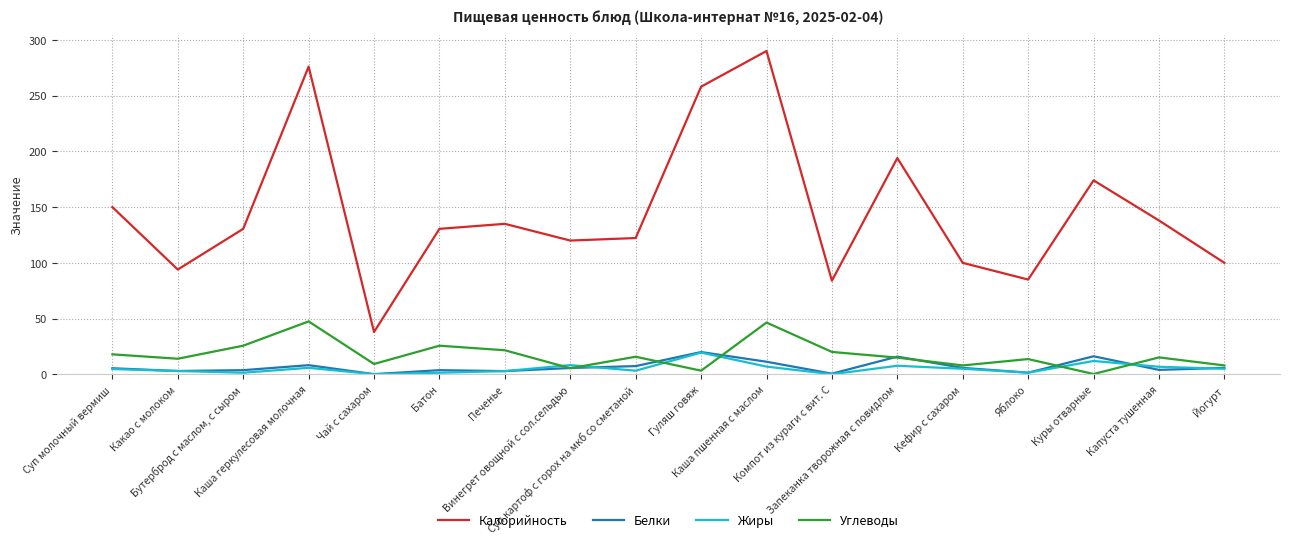

Which series has the widest spread of values?

Калорийность